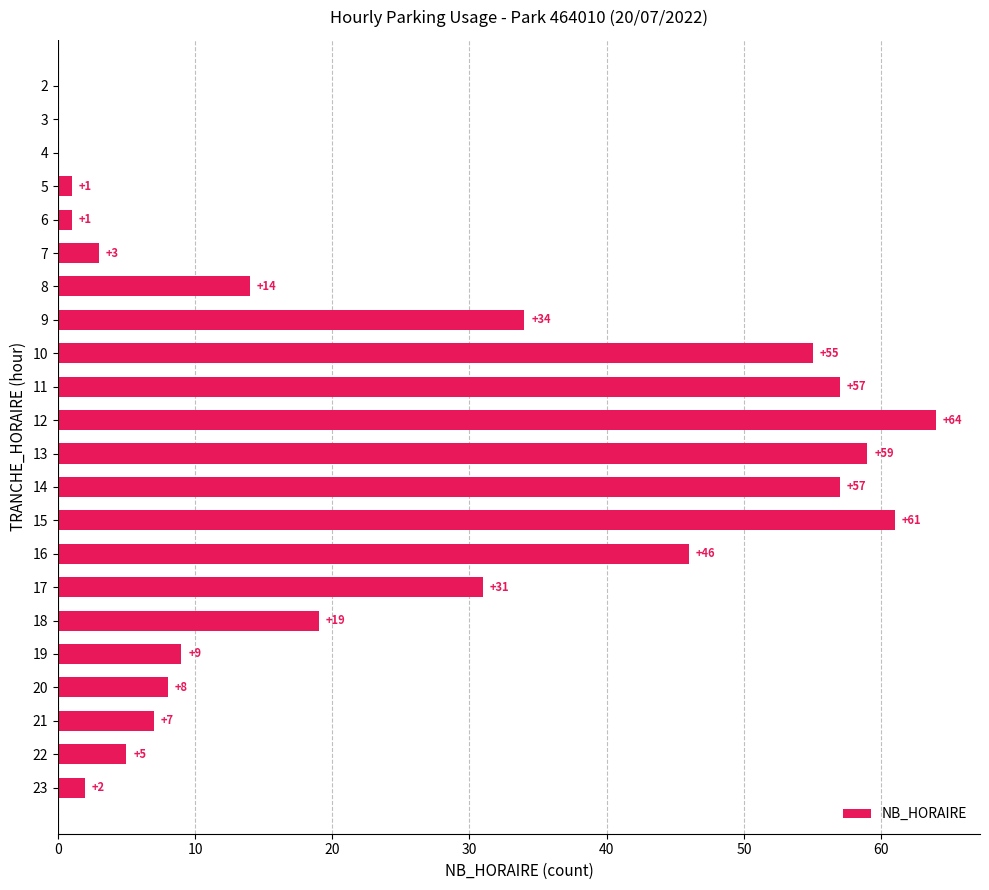

At which label is the value closest to 32?

17